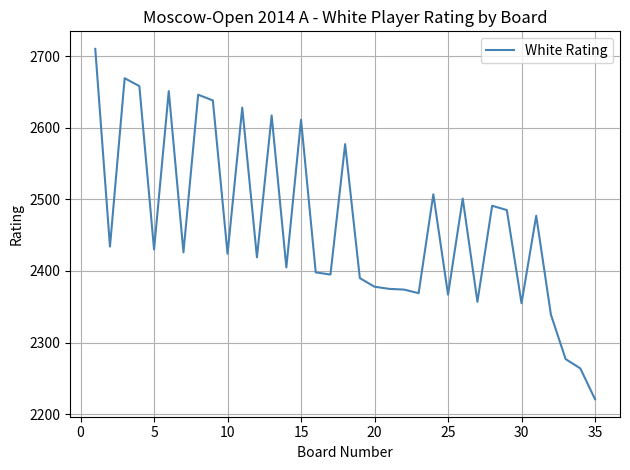

What is the difference between the maximum and minimum values?

489